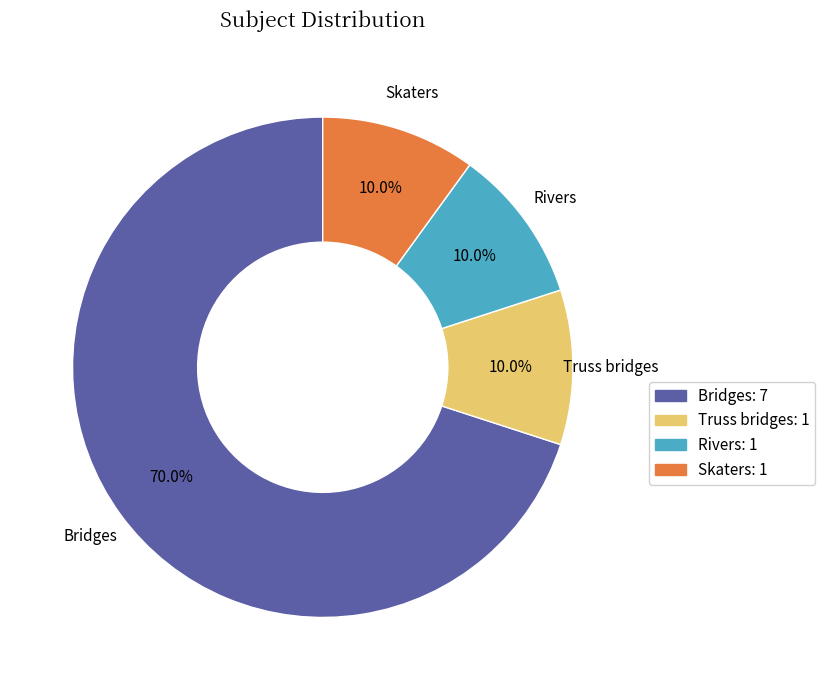

Is there any slice that represents more than half of the pie?

Yes